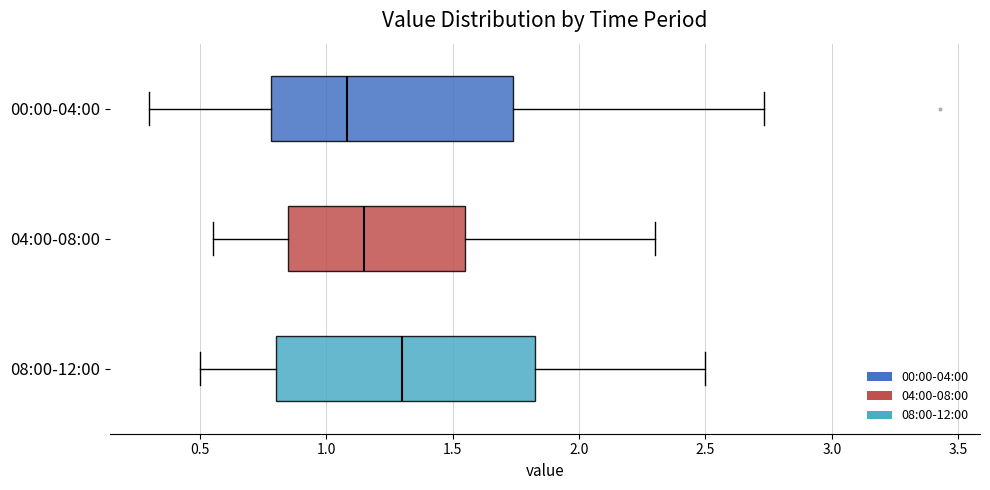

Where is the right edge of the box for 00:00-04:00 on the x-axis? The values are not printed on the chart, so give them approximately, as read against the axis.

1.75